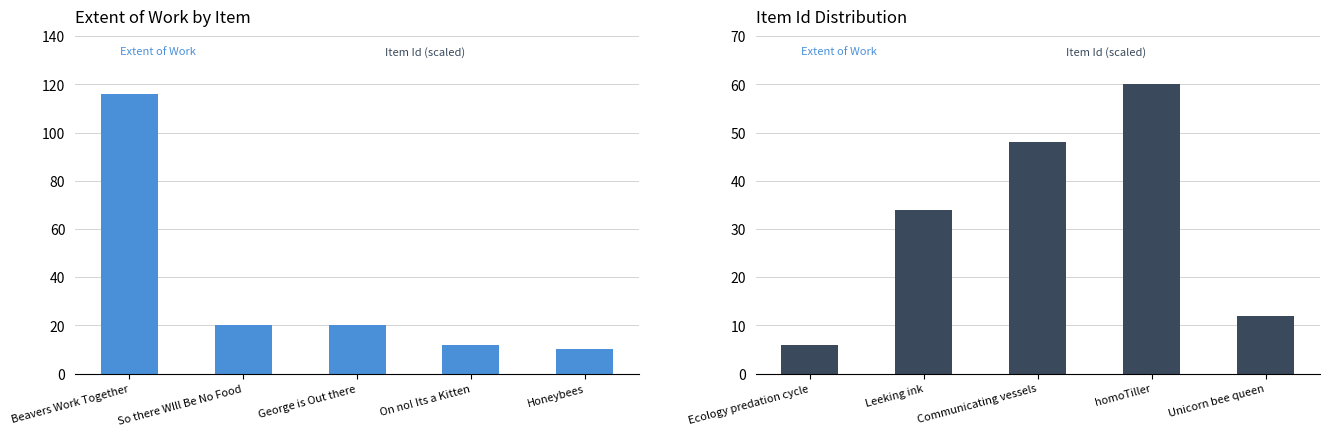

What is the value of the Extent of Work (2nd half) bar at the 3rd from the left?

48